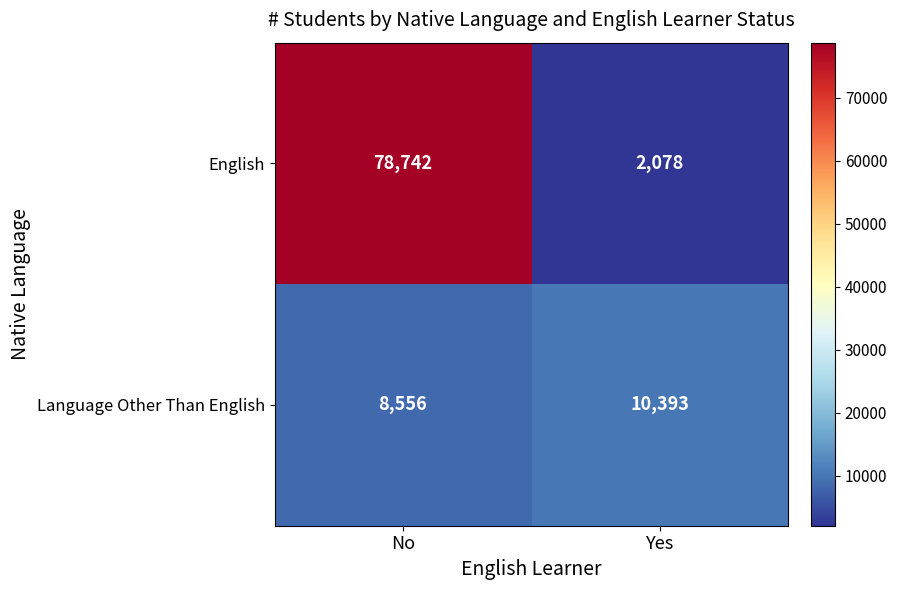

What is the difference between the Language Other Than English values at Yes and No?

1837